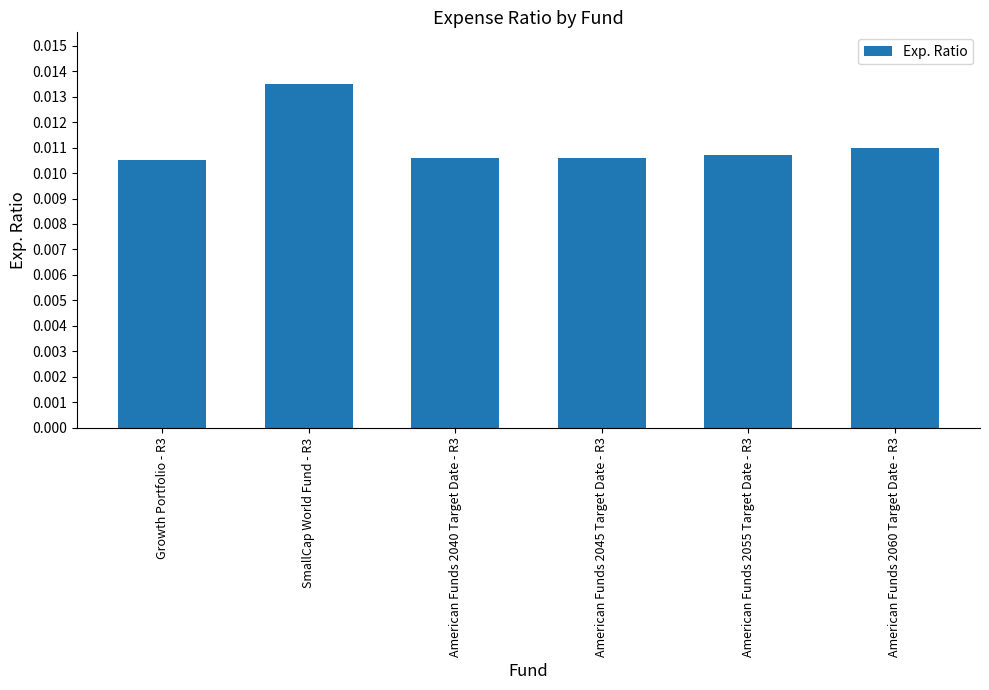

Which category has the highest value across all series?

SmallCap World Fund - R3